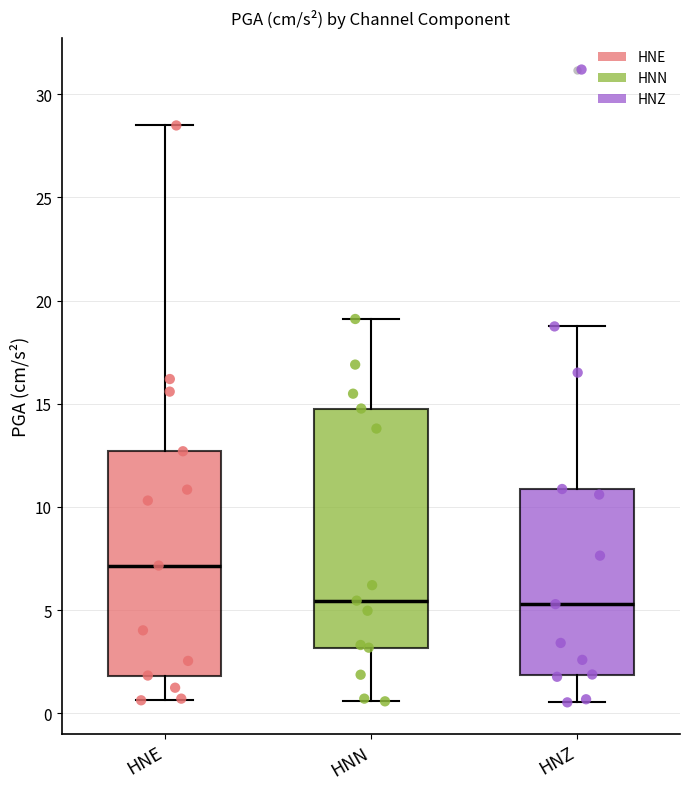

Which box is the tallest, from its lower edge to its upper edge?

HNN